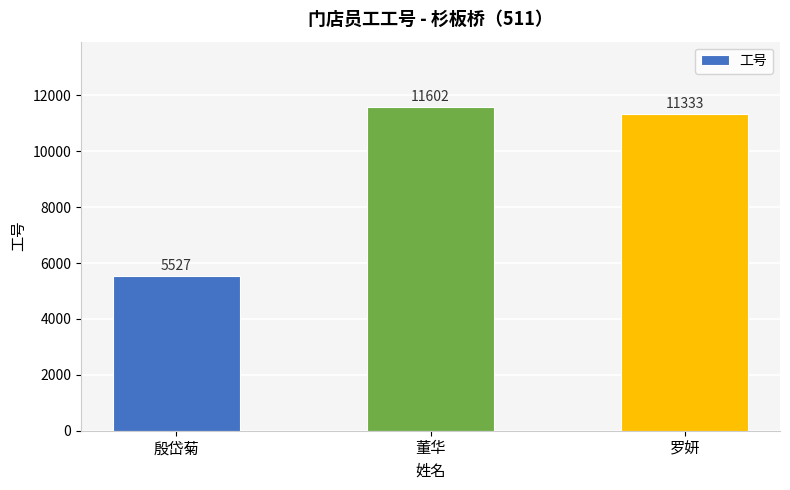

How many data points does each series have?

3